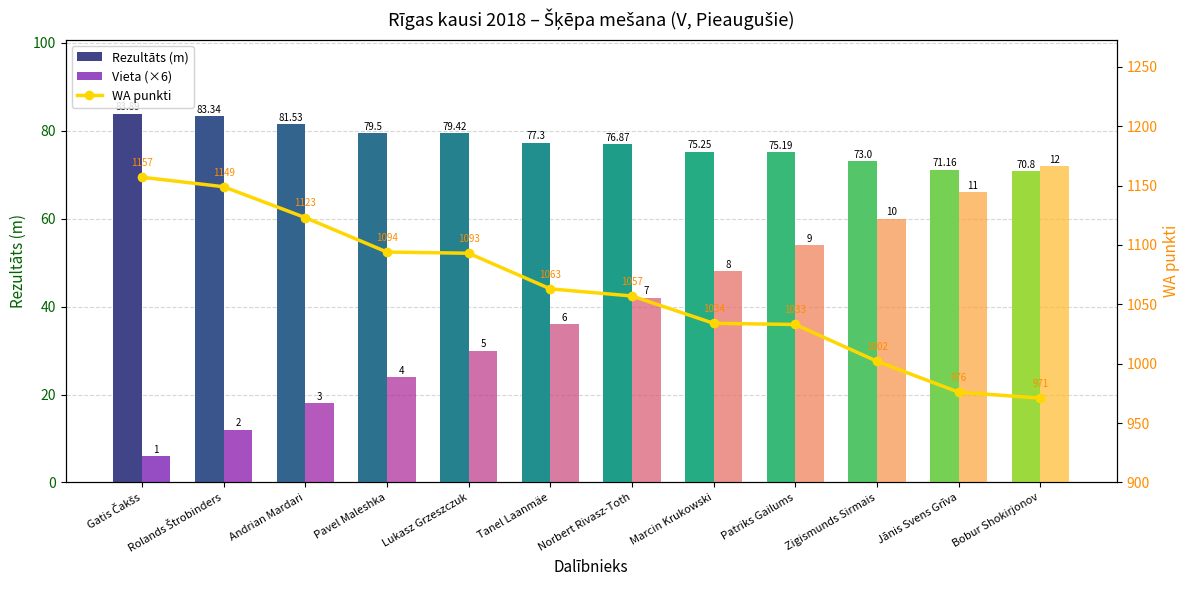

What is the average value of the WA punkti series?

1062.7